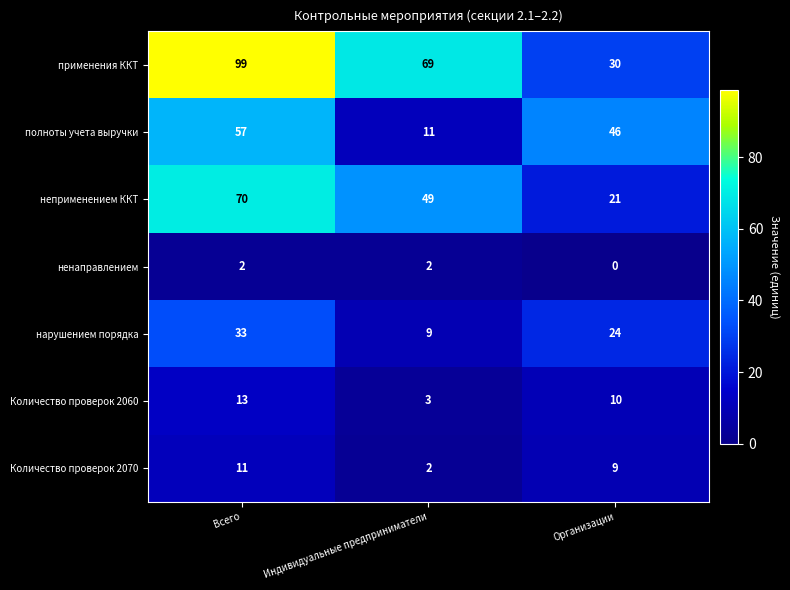

Which category has the lowest value across all series?

Организации